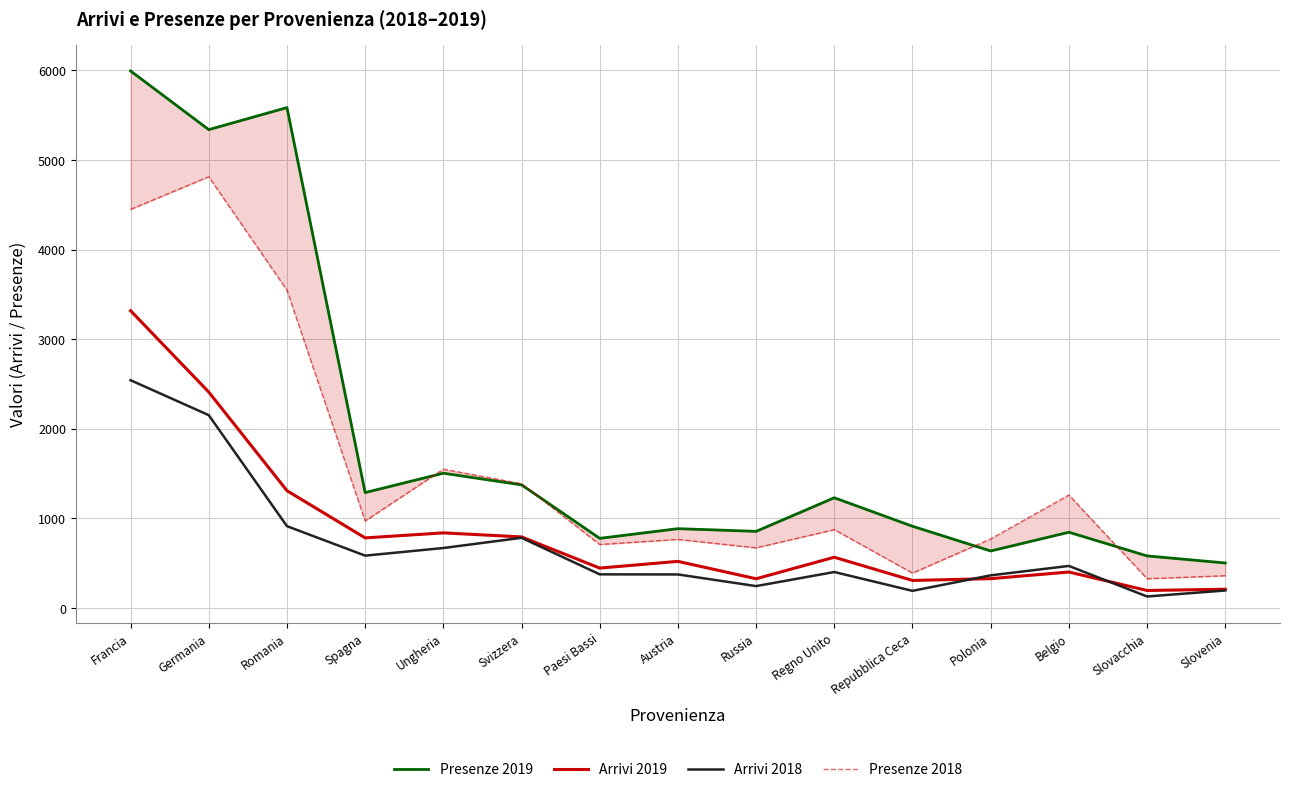

List the labels in order of Arrivi 2019 value, smallest first.

Slovacchia, Slovenia, Repubblica Ceca, Russia, Polonia, Belgio, Paesi Bassi, Austria, Regno Unito, Spagna, Svizzera, Ungheria, Romania, Germania, Francia